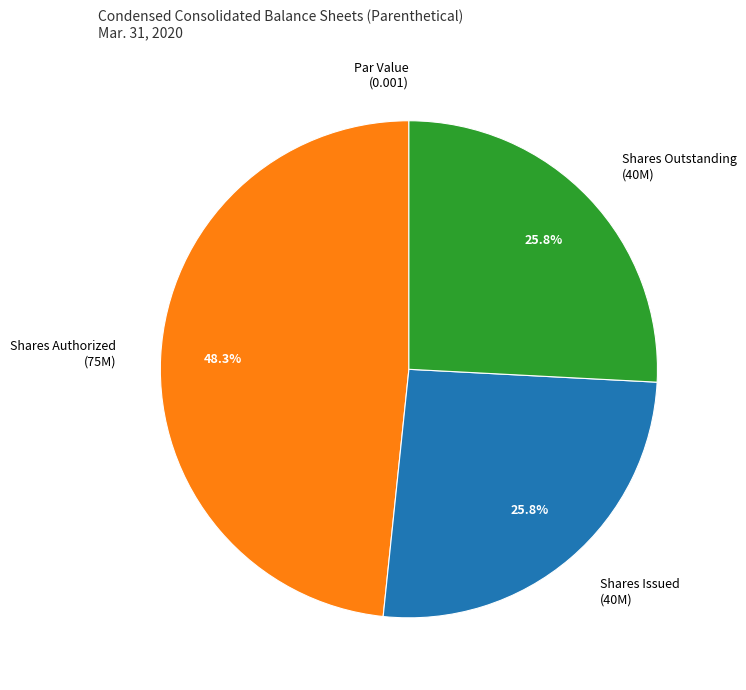

Does any single category account for the majority?

No